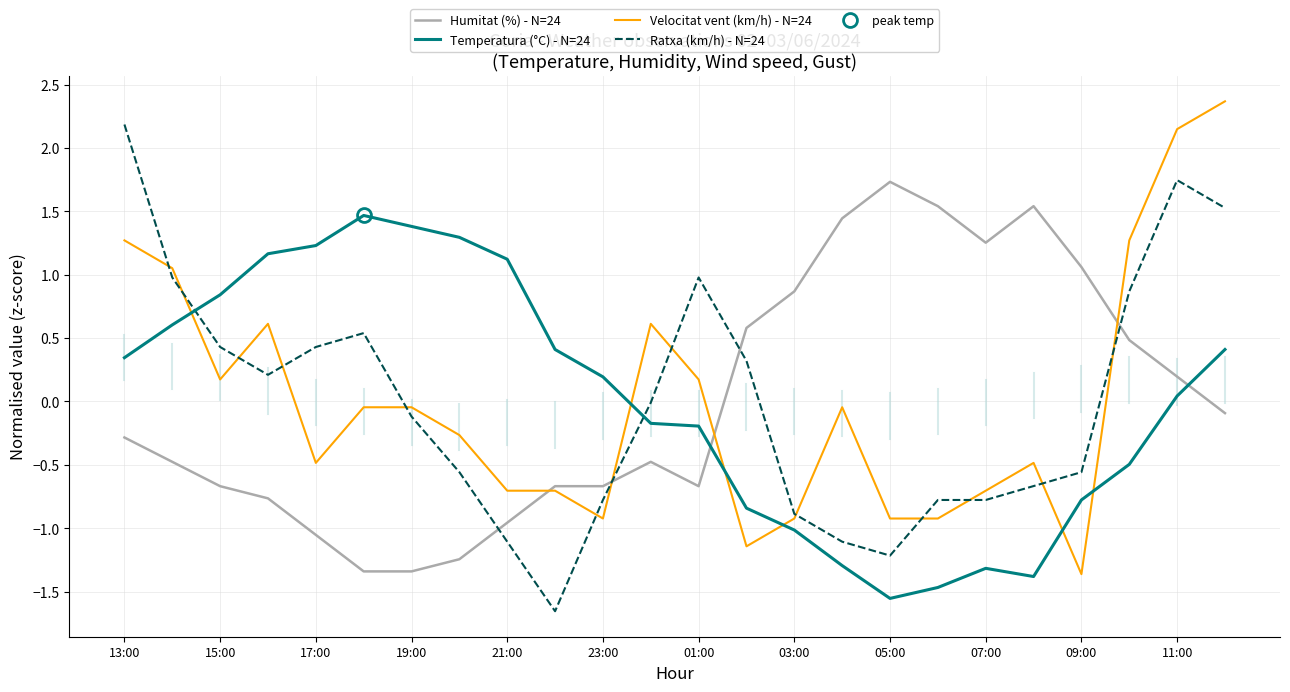

The value of Ratxa (km/h) - N=24 at 09:00 is -0.6. True or false?

True